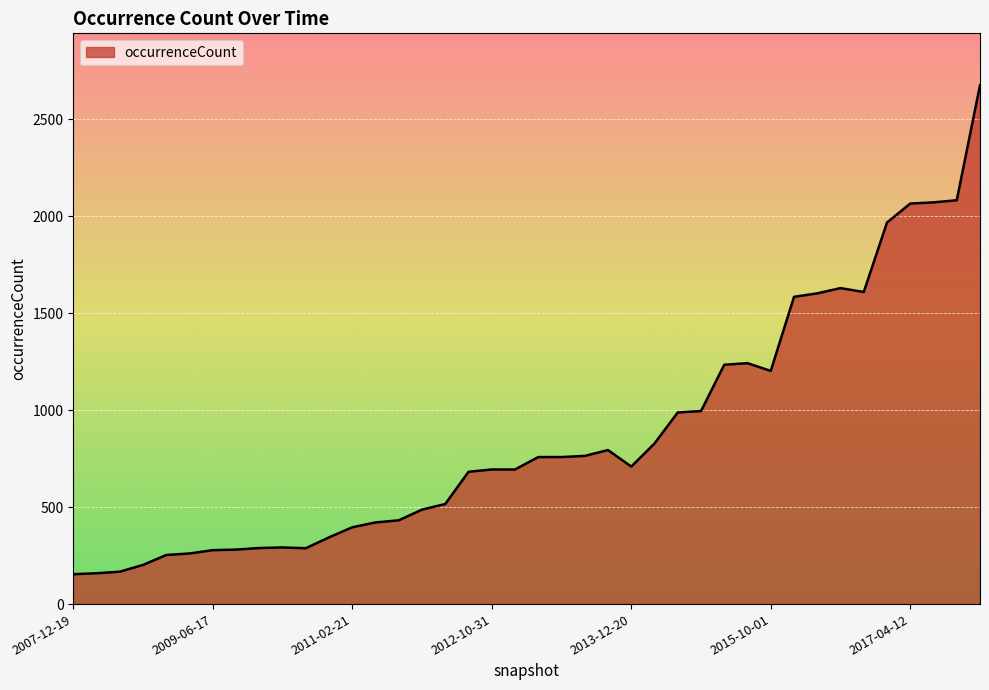

What is the smallest value displayed?

154